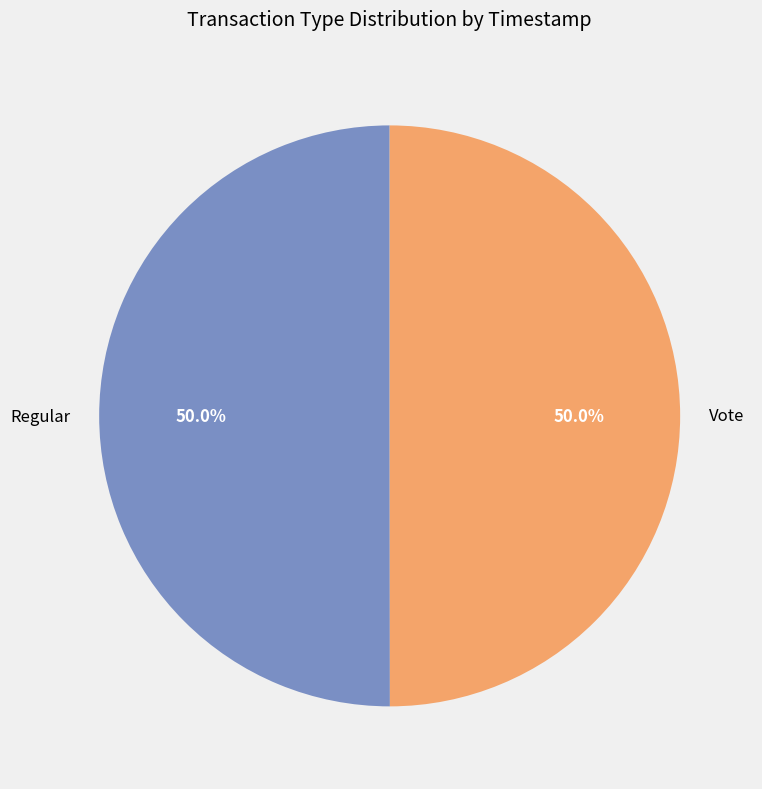

What portion of the pie excludes Regular?

50.0%